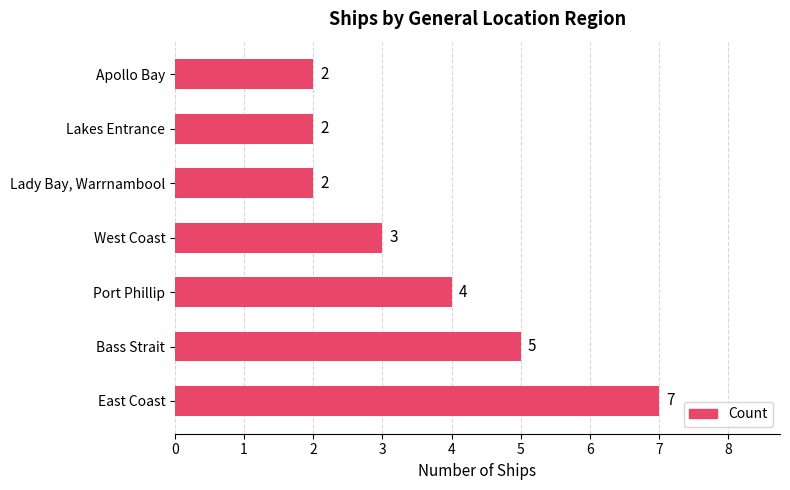

What is the smallest value displayed?

2